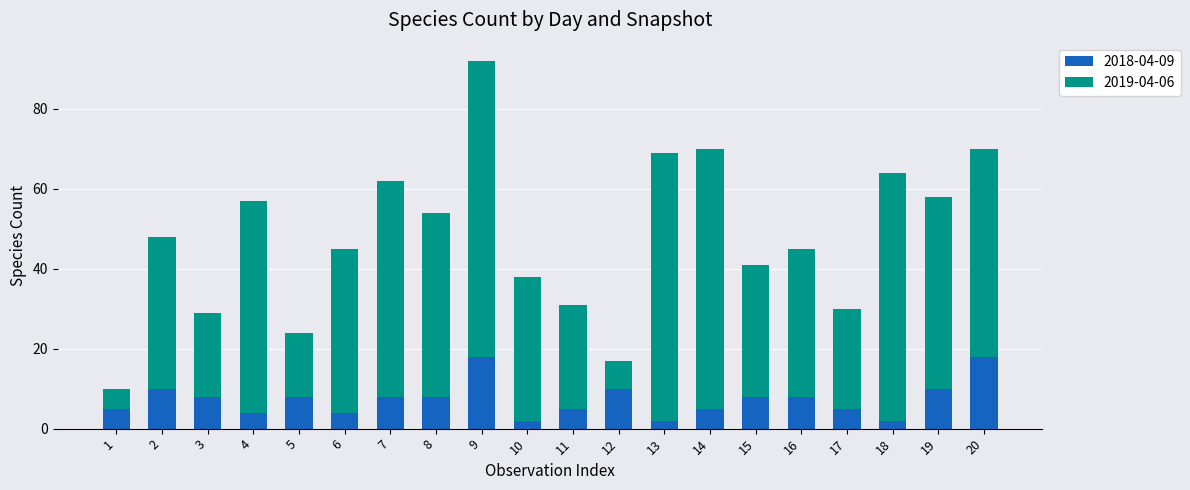

True or false: 2018-04-09 has a value of 4 at 6.

True